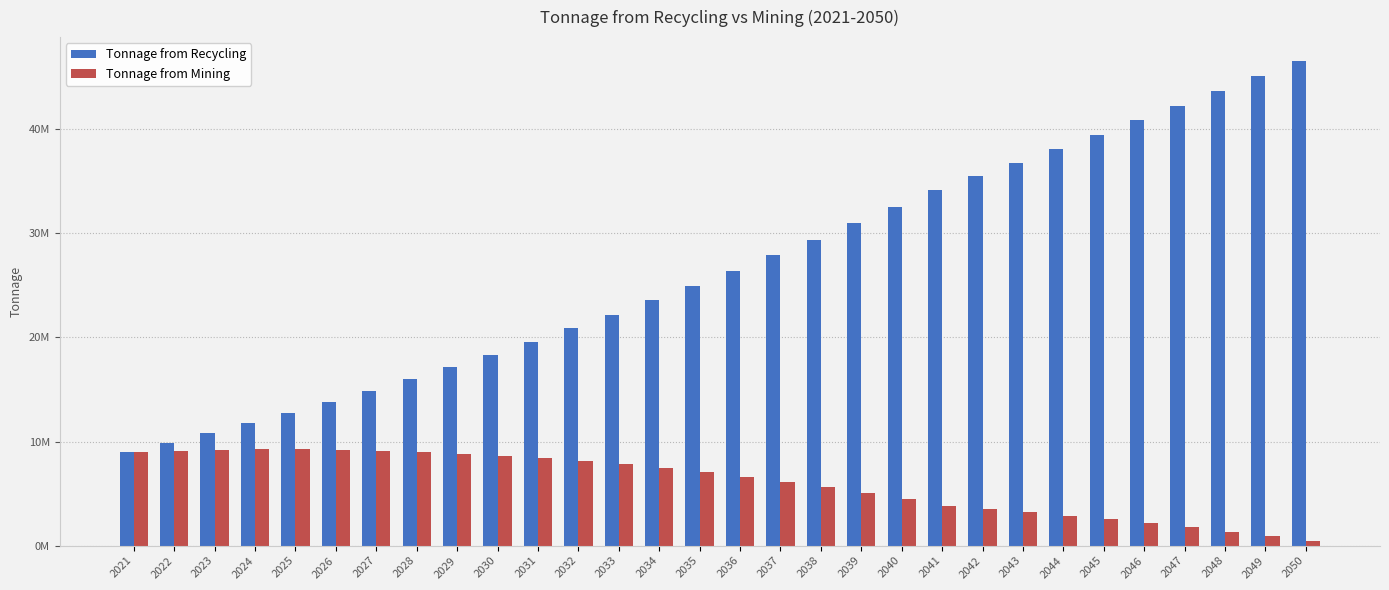

What is the difference between the maximum and minimum values in the Tonnage from Recycling series?

37530000